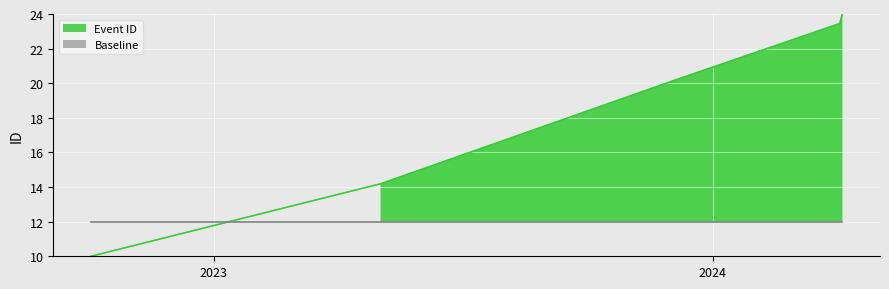

What is the minimum value shown in the chart?

10.0